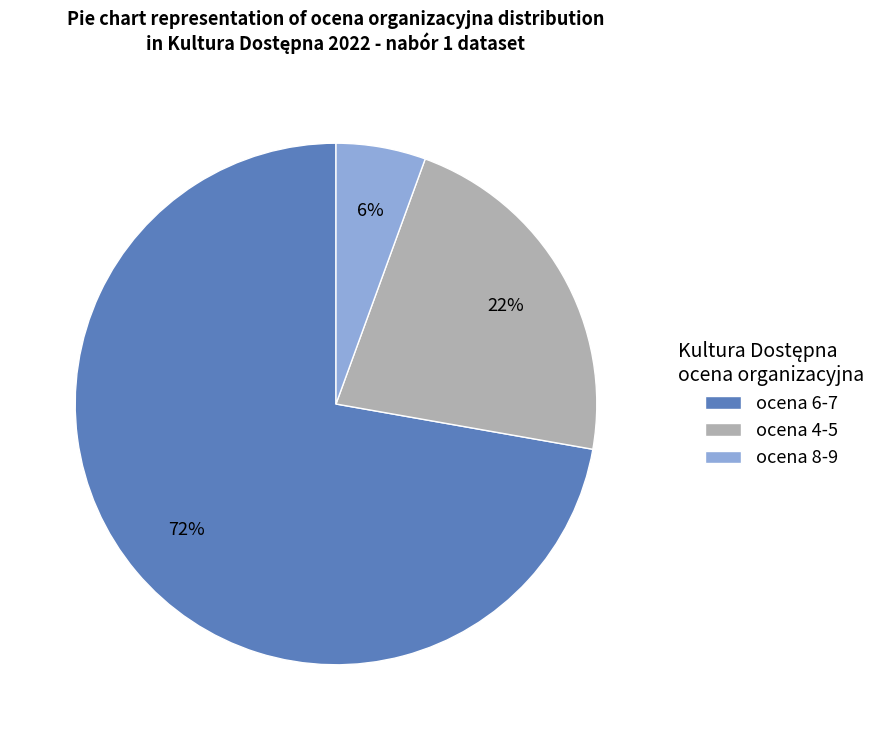

To the nearest percent, what percentage of the pie is ocena 6-7?

72%